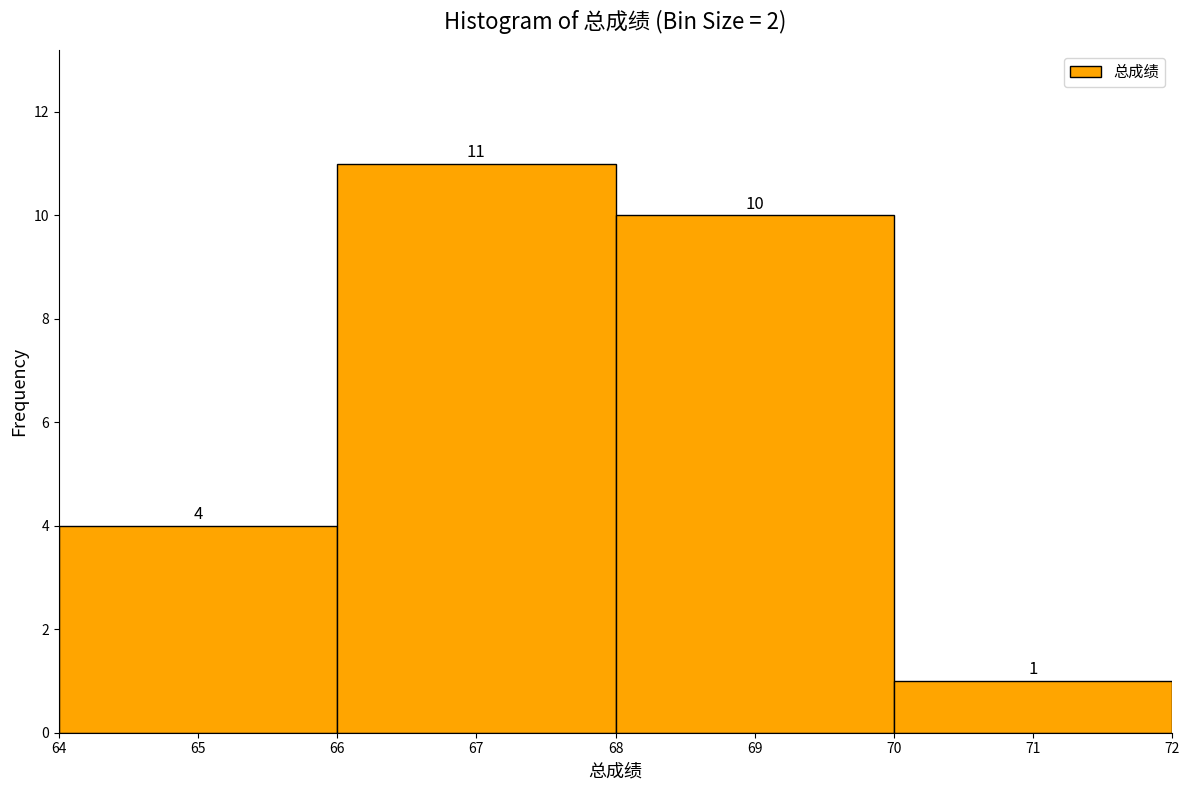

Reading left to right, transcribe this chart: for each bar, give the range it covers on the x-axis and its height.

64 to 66: 4
66 to 68: 11
68 to 70: 10
70 to 72: 1